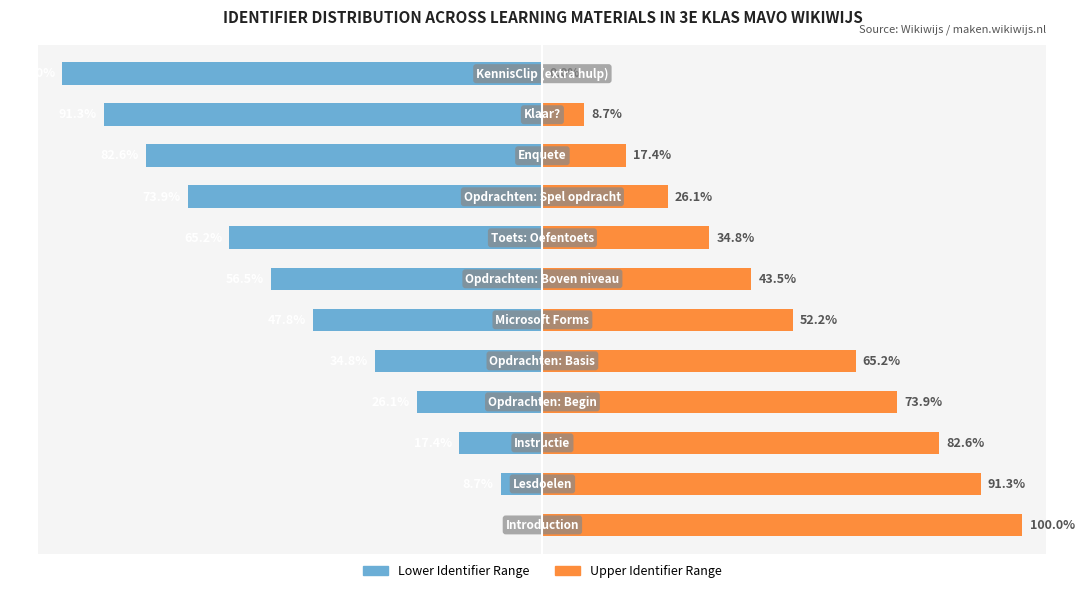

What is the value of the Lower Identifier Range bar at the 9th from the left?

-73.9